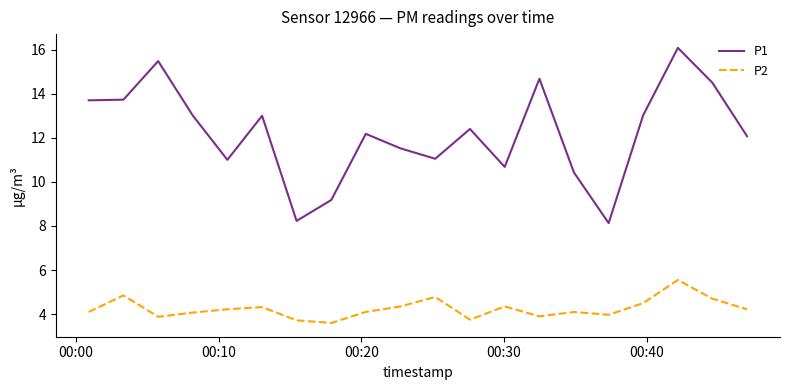

Which series has the largest total across all categories?

P1